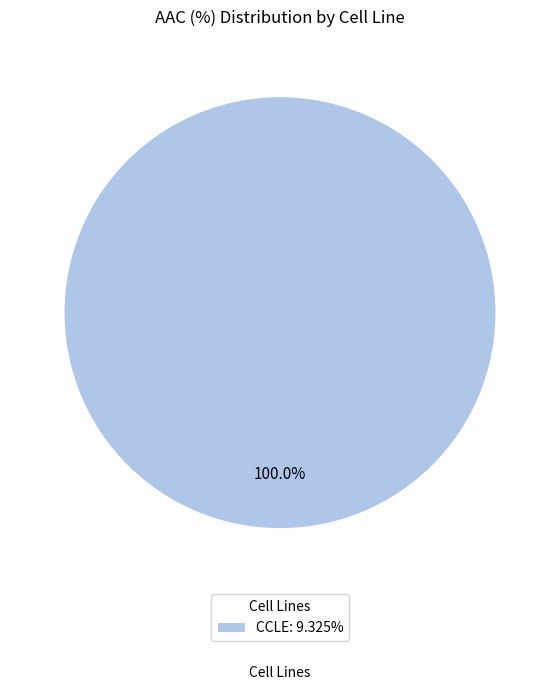

Does CCLE: 9.325% represent more than half of the total?

Yes